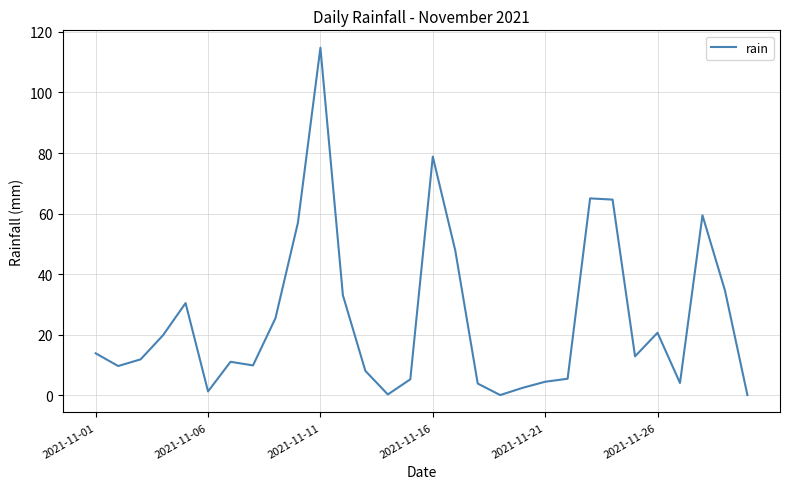

What is the greatest value displayed?

114.8